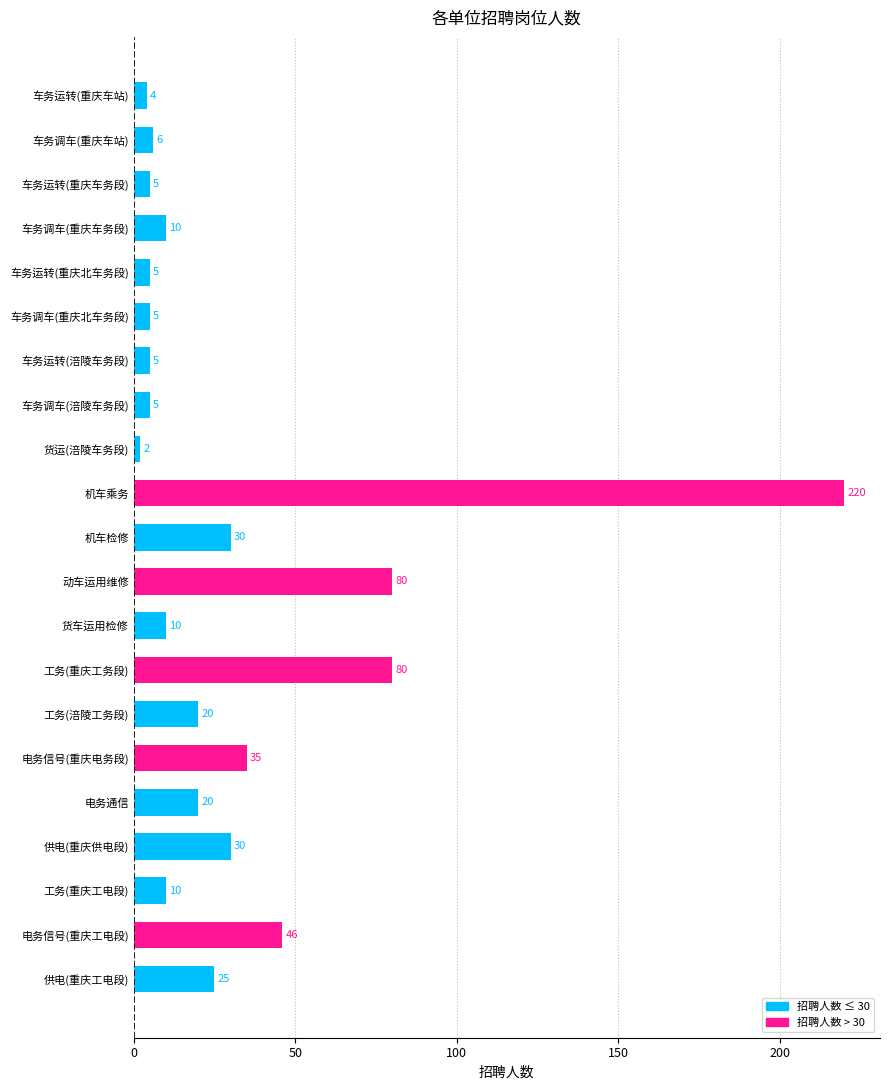

Which label corresponds to the smallest value in the chart?

货运(涪陵车务段)